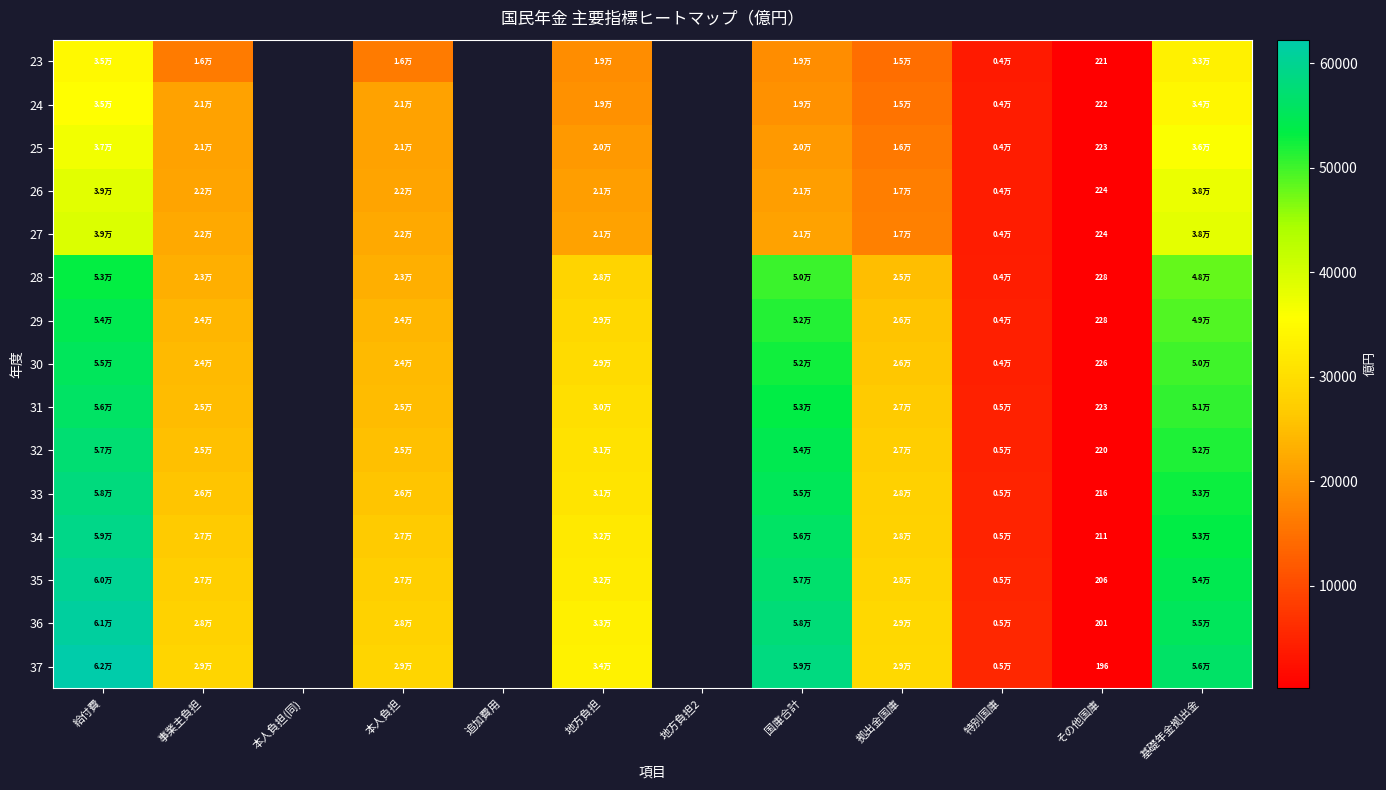

At how many categories does at least one series exceed 20624?

7